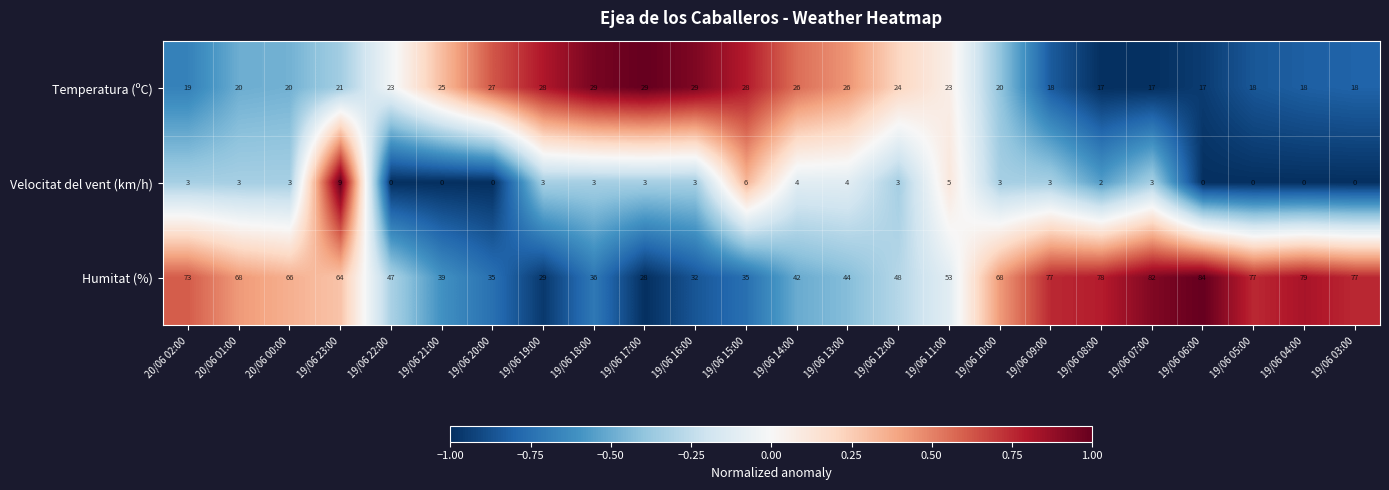

Which series changed the most between 19/06 17:00 and 19/06 06:00?

Humitat (%)